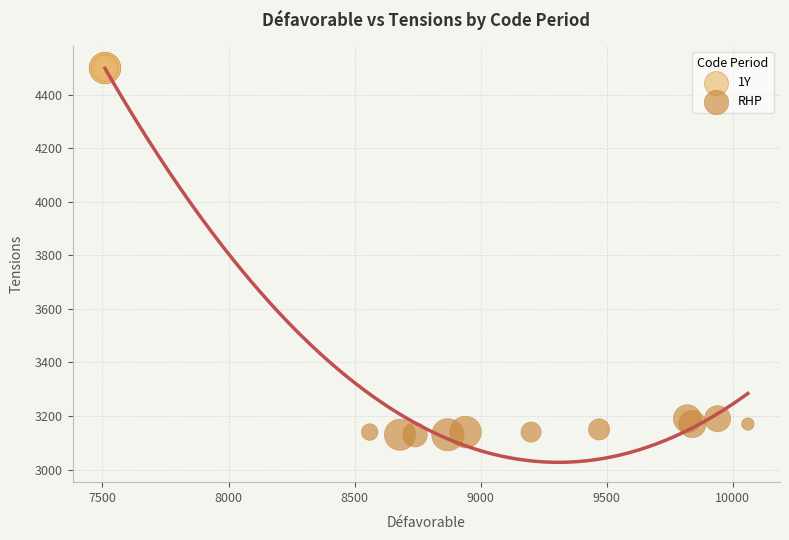

What are all the series names shown in the legend?

1Y, RHP